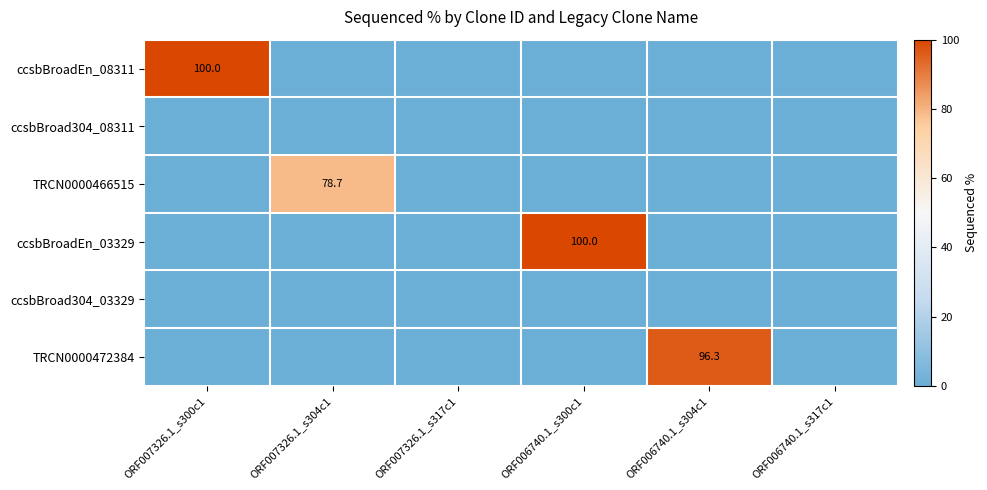

Count the number of categories in the chart.

6